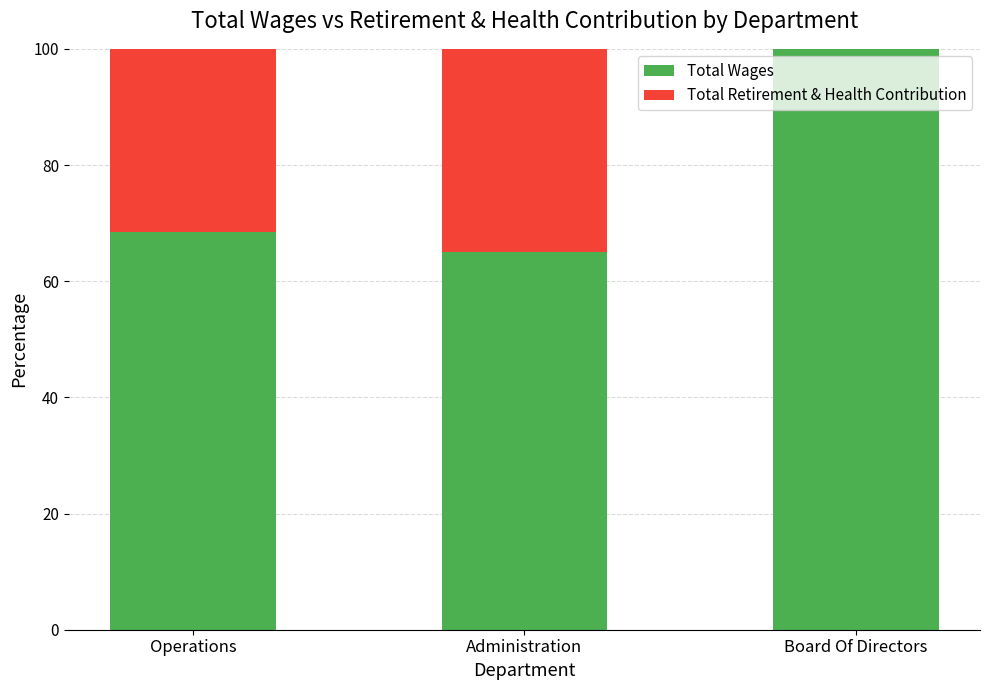

What is the total value across all series at Operations?

100.0